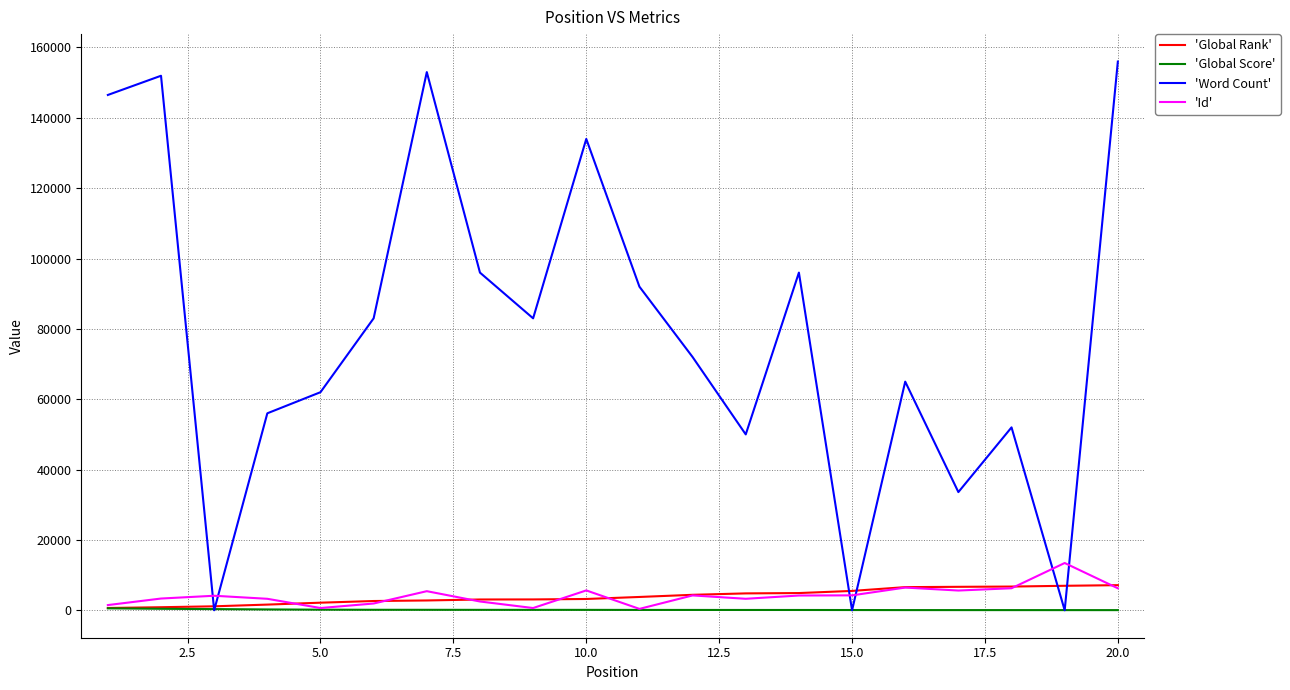

What is the greatest value displayed?

156000